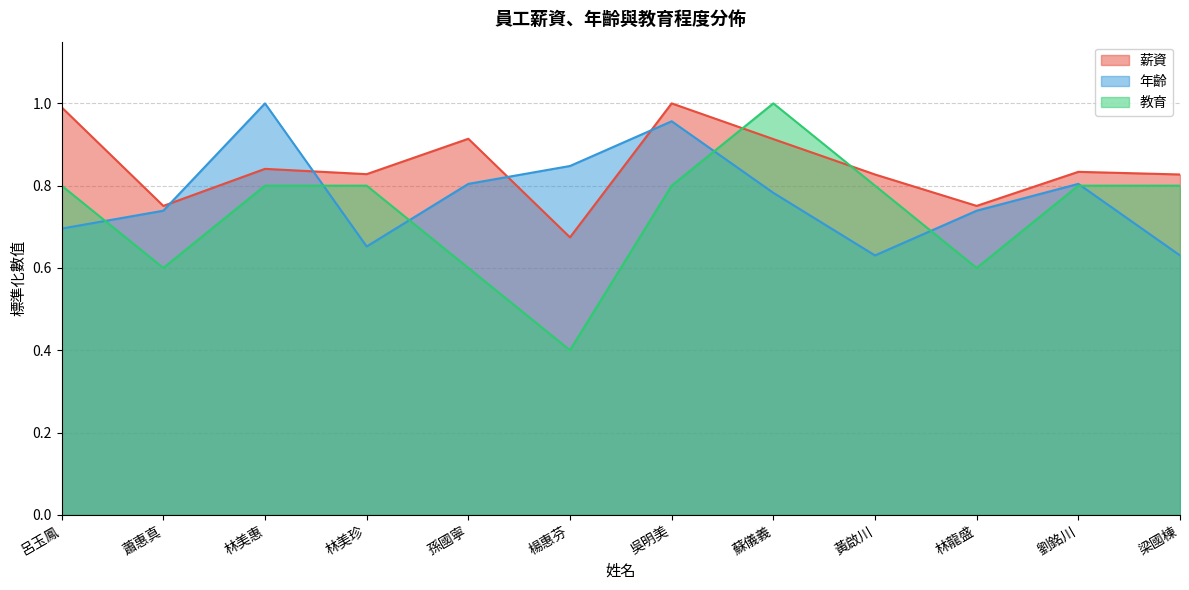

List the series in order of their overall mean, highest first.

薪資, 年齡, 教育